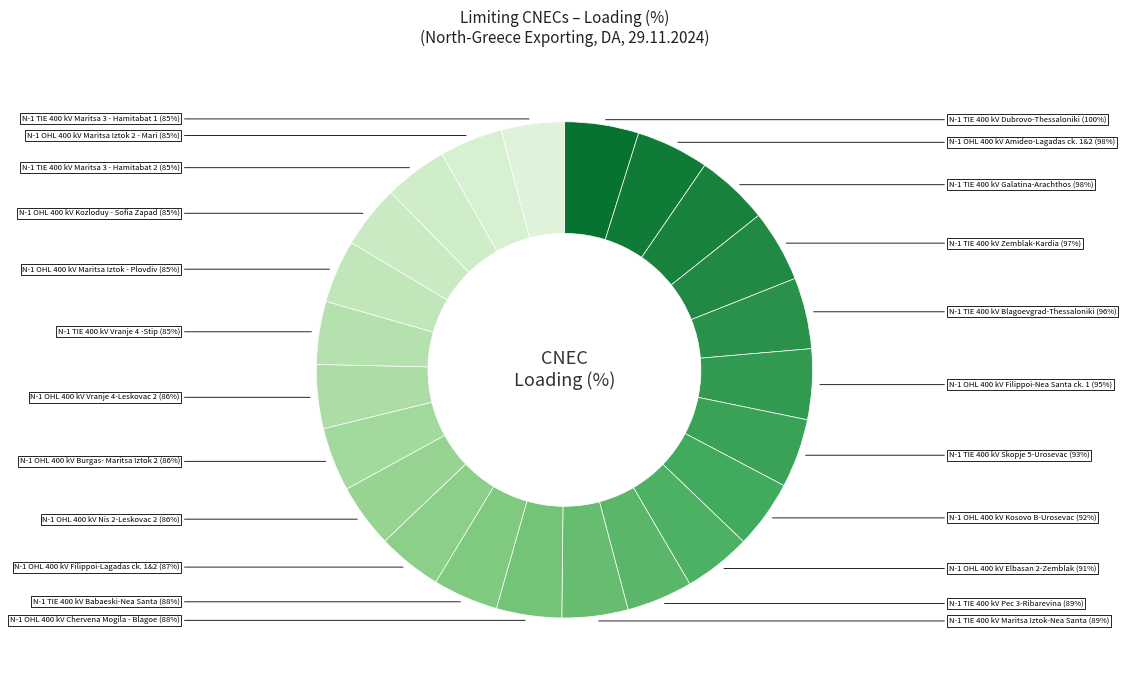

To the nearest percent, what is the average slice percentage?

4%